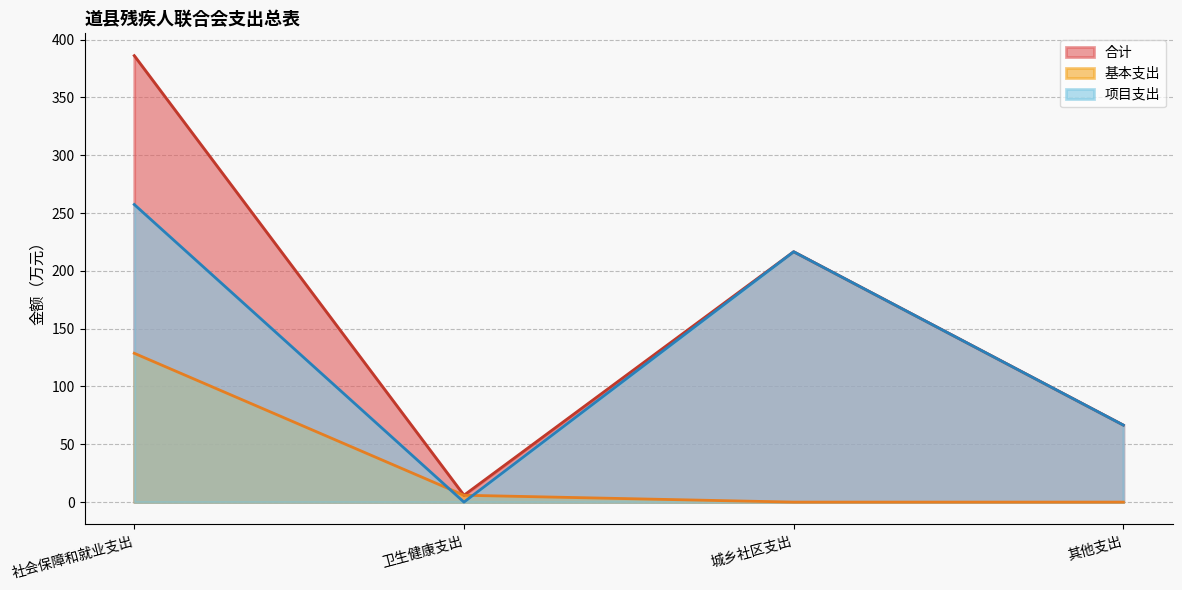

Where is the first local minimum for 项目支出?

卫生健康支出